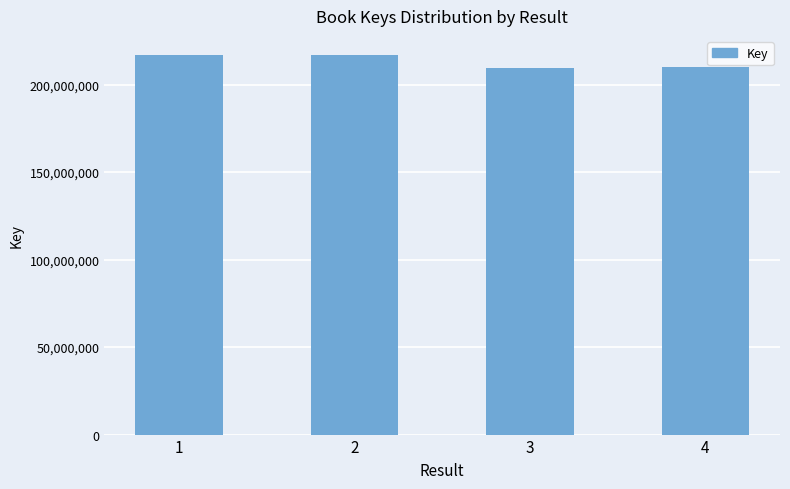

Count the number of data series in this chart.

1